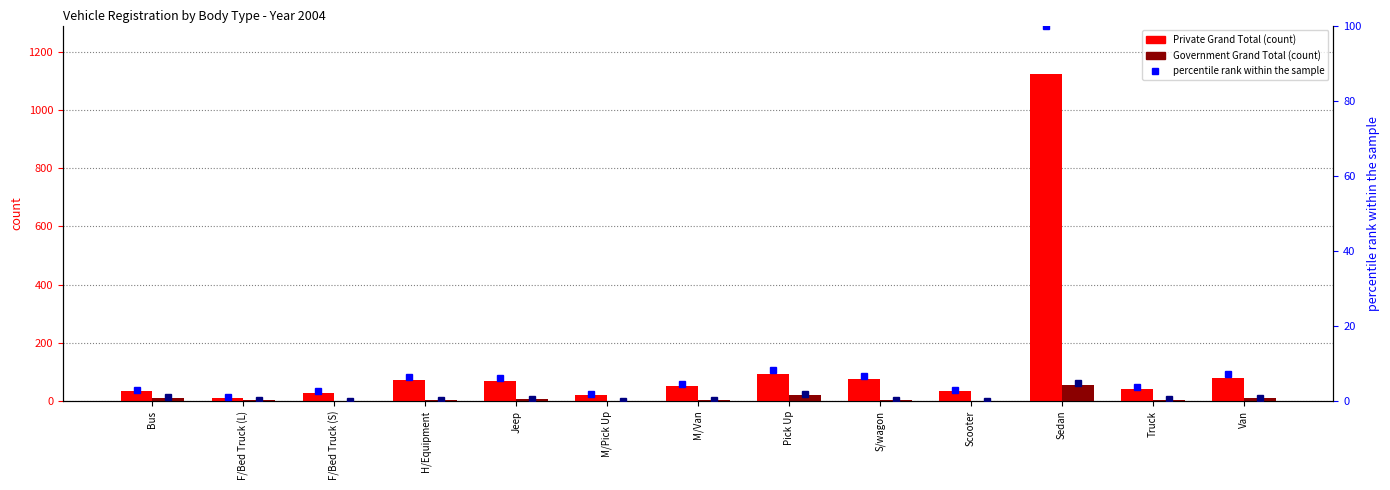

True or false: Government Grand Total has a value of 4.0 at Truck.

True